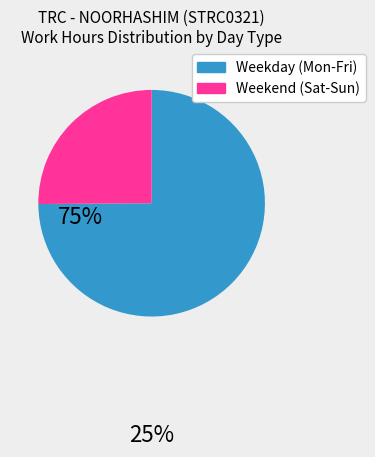

Is there any slice that represents more than half of the pie?

Yes